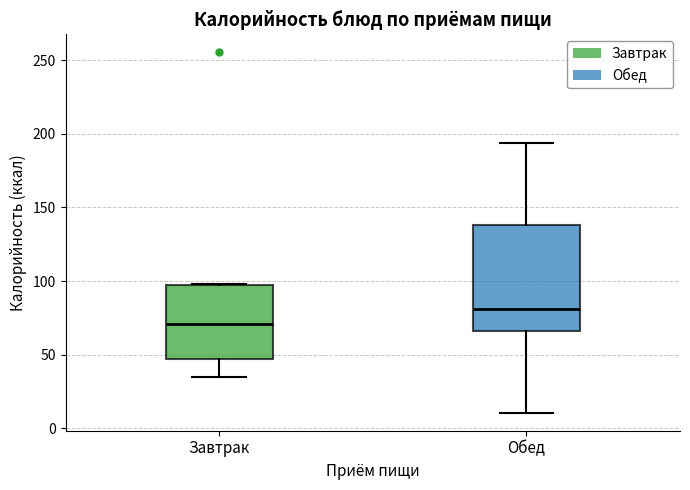

Reading left to right, read every box against the y-axis: the position of its median line, the range the box covers, and the ends of its whiskers. The values are not printed on the chart, so give them approximately, as read against the axis.

Завтрак: median 70, box 45 to 95, whiskers 35 to 100
Обед: median 80, box 65 to 140, whiskers 10 to 195